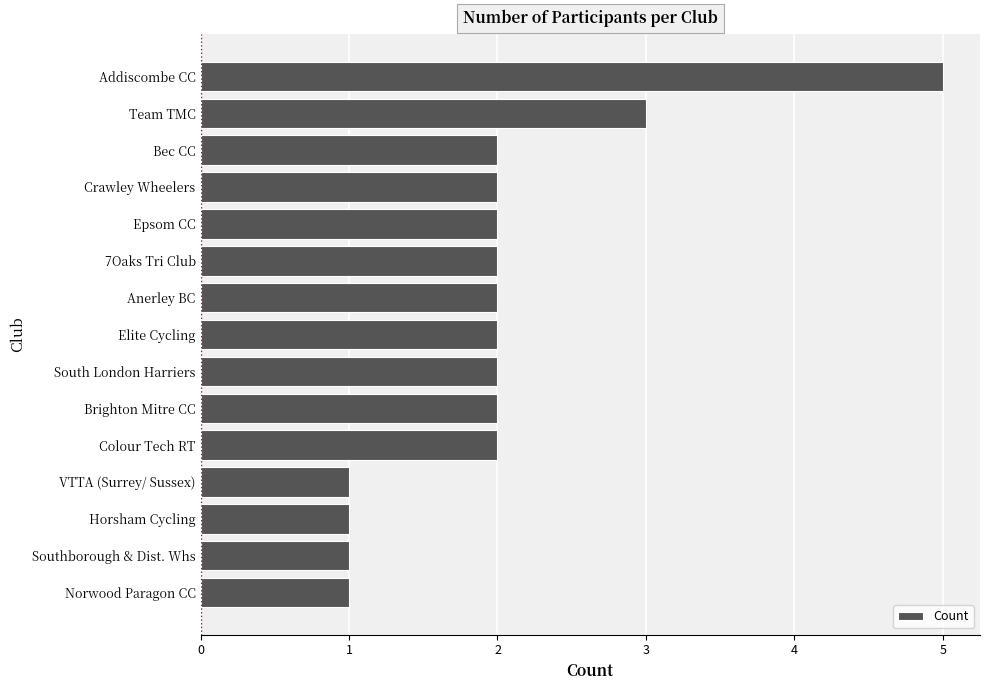

What is the difference between the maximum and minimum values?

4